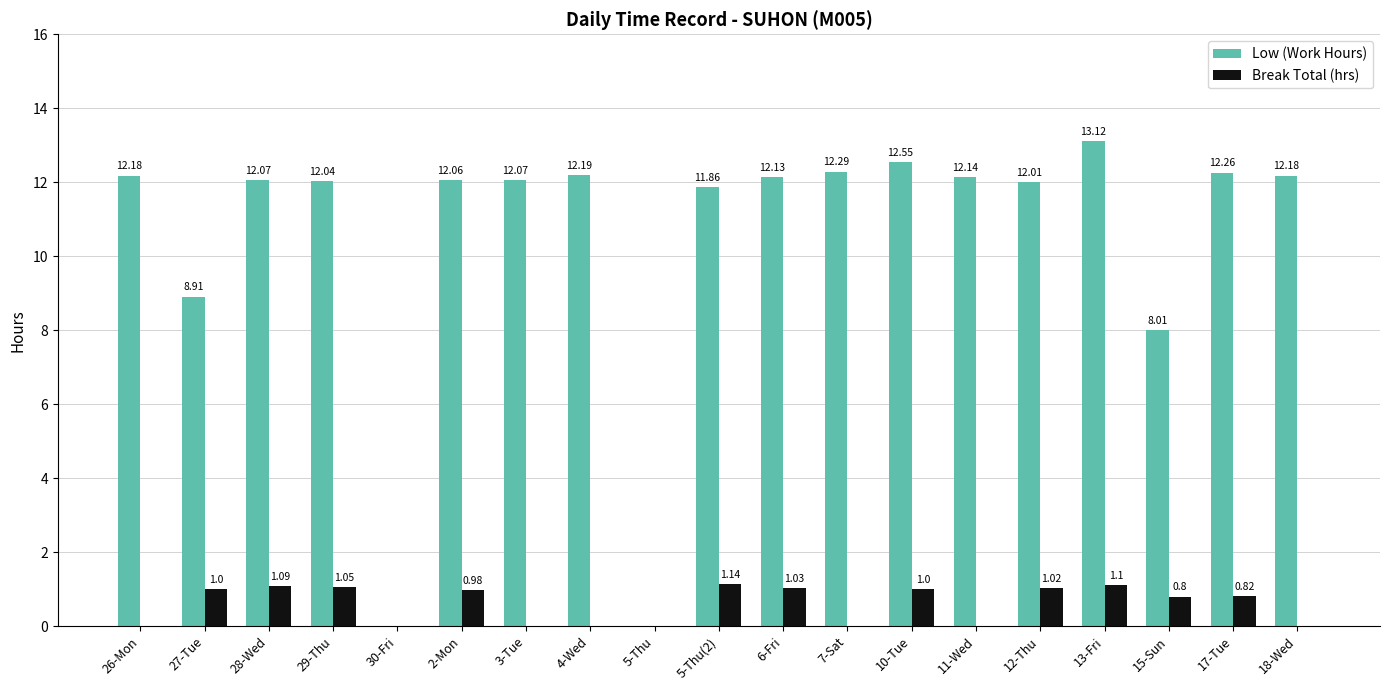

Reading right to left, list all the values displayed in this chart.

Low (Work Hours): 18-Wed=12.2	17-Tue=12.3	15-Sun=8.0	13-Fri=13.1	12-Thu=12.0	11-Wed=12.1	10-Tue=12.6	7-Sat=12.3	6-Fri=12.1	5-Thu(2)=11.9	5-Thu=0.0	4-Wed=12.2	3-Tue=12.1	2-Mon=12.1	30-Fri=0.0	29-Thu=12.0	28-Wed=12.1	27-Tue=8.9	26-Mon=12.2
Break Total (hrs): 18-Wed=0.0	17-Tue=0.8	15-Sun=0.8	13-Fri=1.1	12-Thu=1.0	11-Wed=0.0	10-Tue=1.0	7-Sat=0.0	6-Fri=1.0	5-Thu(2)=1.1	5-Thu=0.0	4-Wed=0.0	3-Tue=0.0	2-Mon=1.0	30-Fri=0.0	29-Thu=1.1	28-Wed=1.1	27-Tue=1.0	26-Mon=0.0